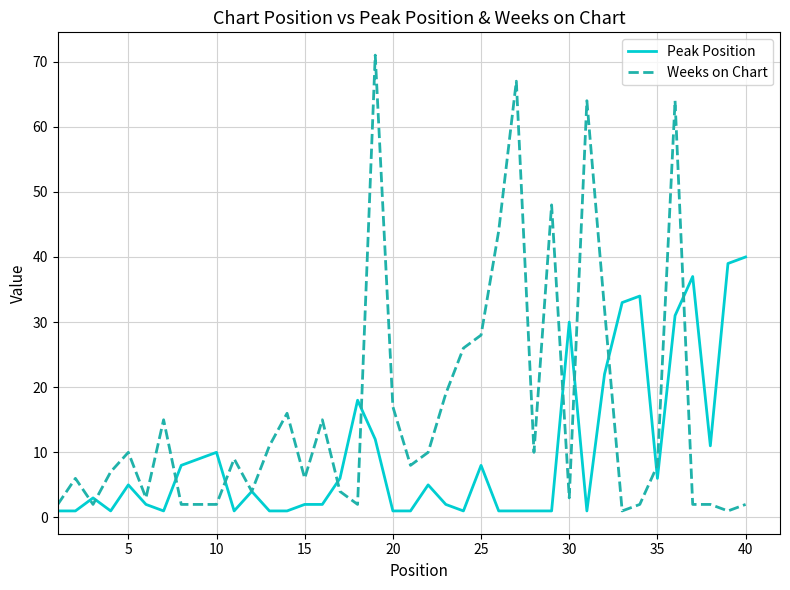

Which series ends up on top after the final intersection of Peak Position and Weeks on Chart?

Peak Position